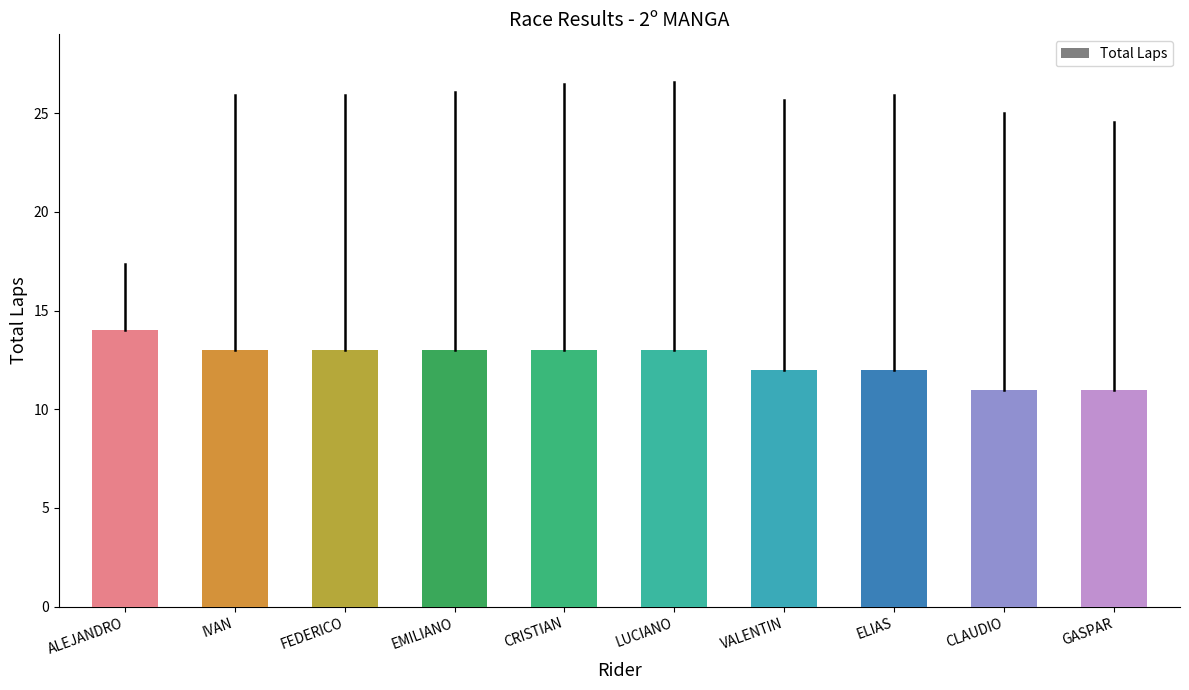

What is the difference between the maximum and minimum values?

3